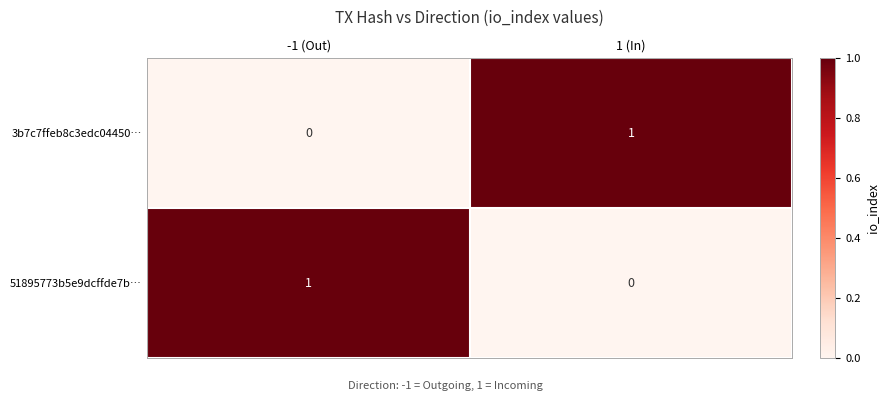

The value of 51895773b5e9dcffde7b… at 1 (In) is -1. True or false?

False